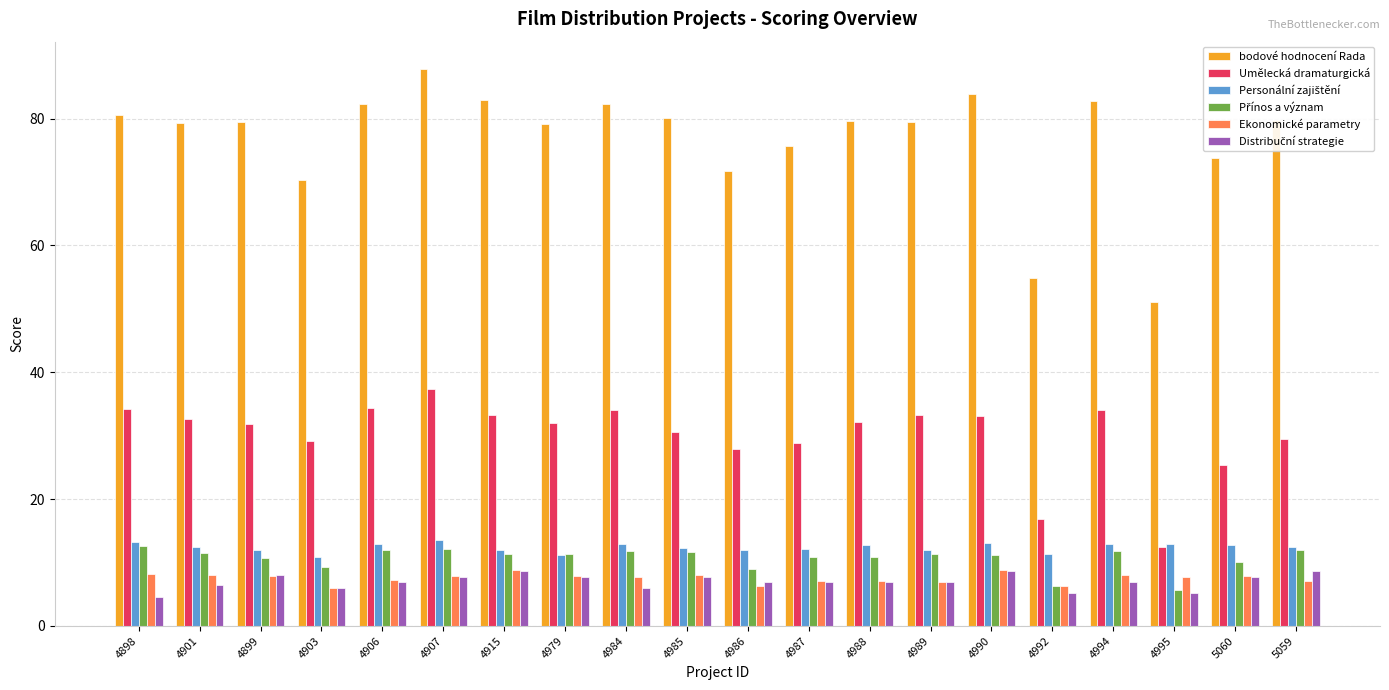

What is the label of the 12th bar from the right?

4984